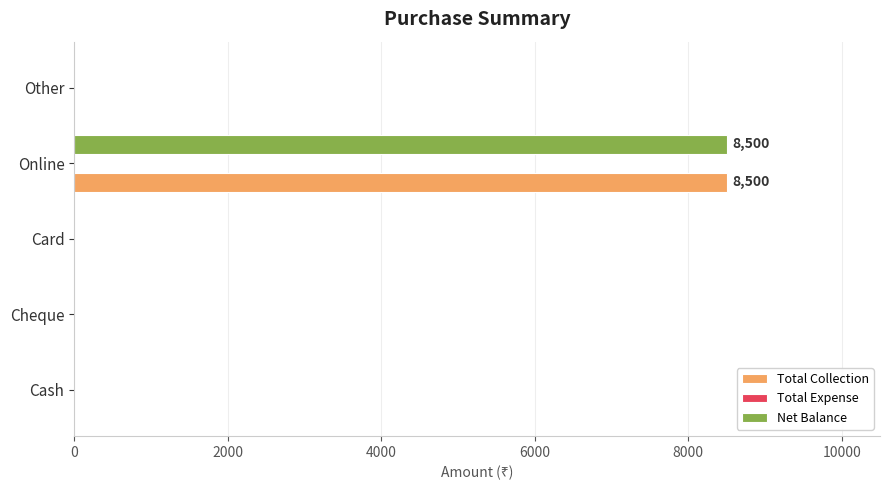

At which category does the chart reach its peak across all series?

Online